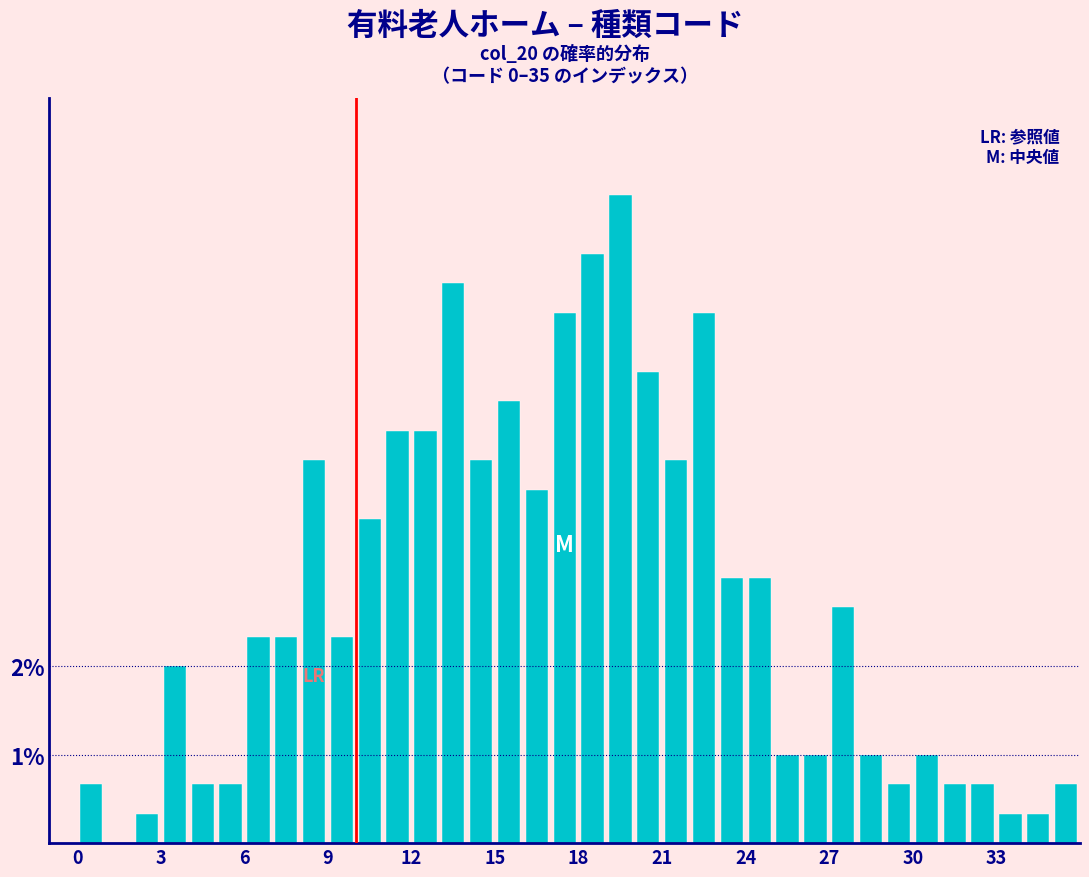

Around what value on the x-axis is the tallest bar? Give the approximate position of its centre, as read against the axis.

19.5